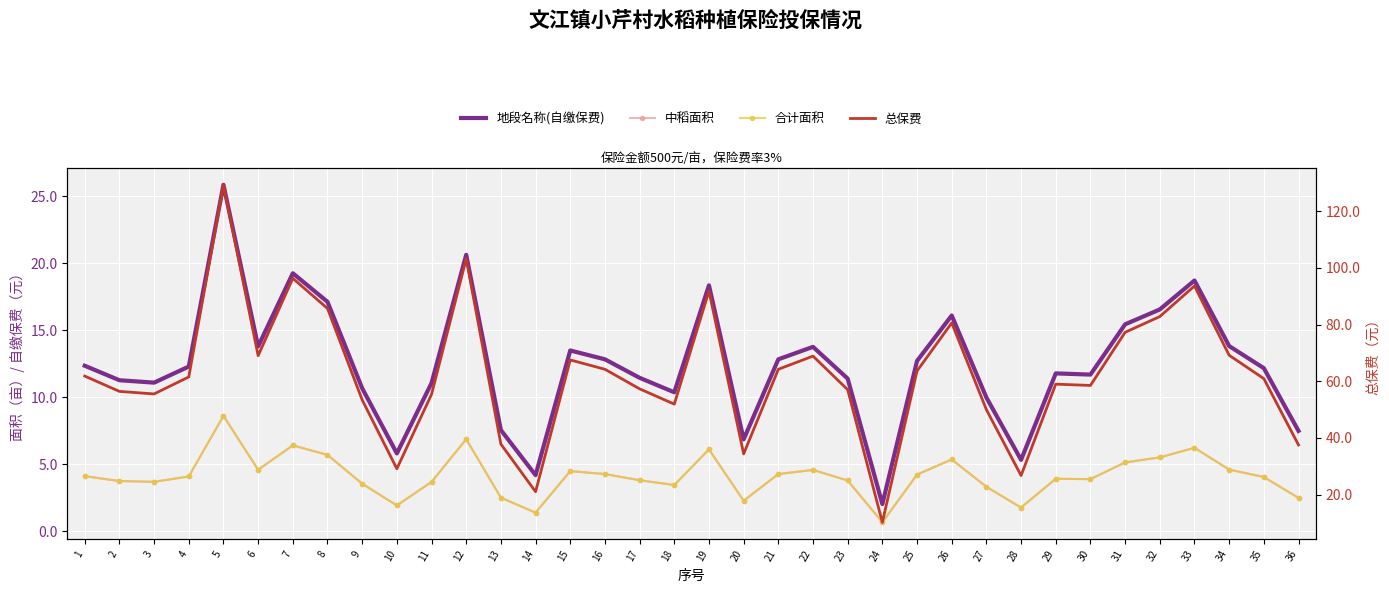

What is the difference between the 合计面积 values at 28 and 31?

3.4